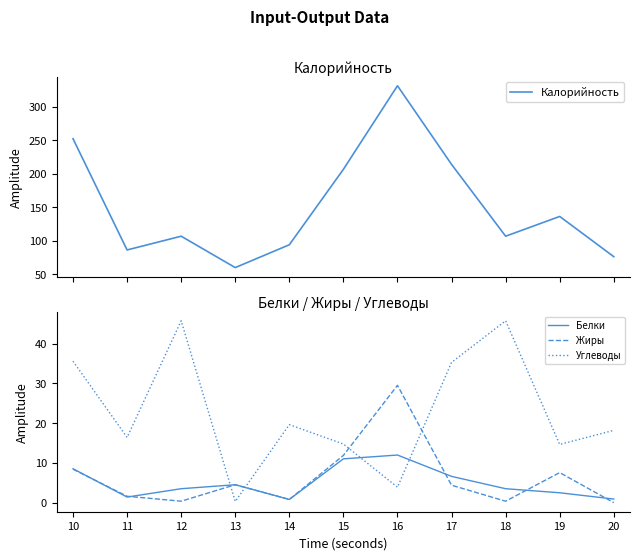

What is the sum of all Жиры values?

69.3